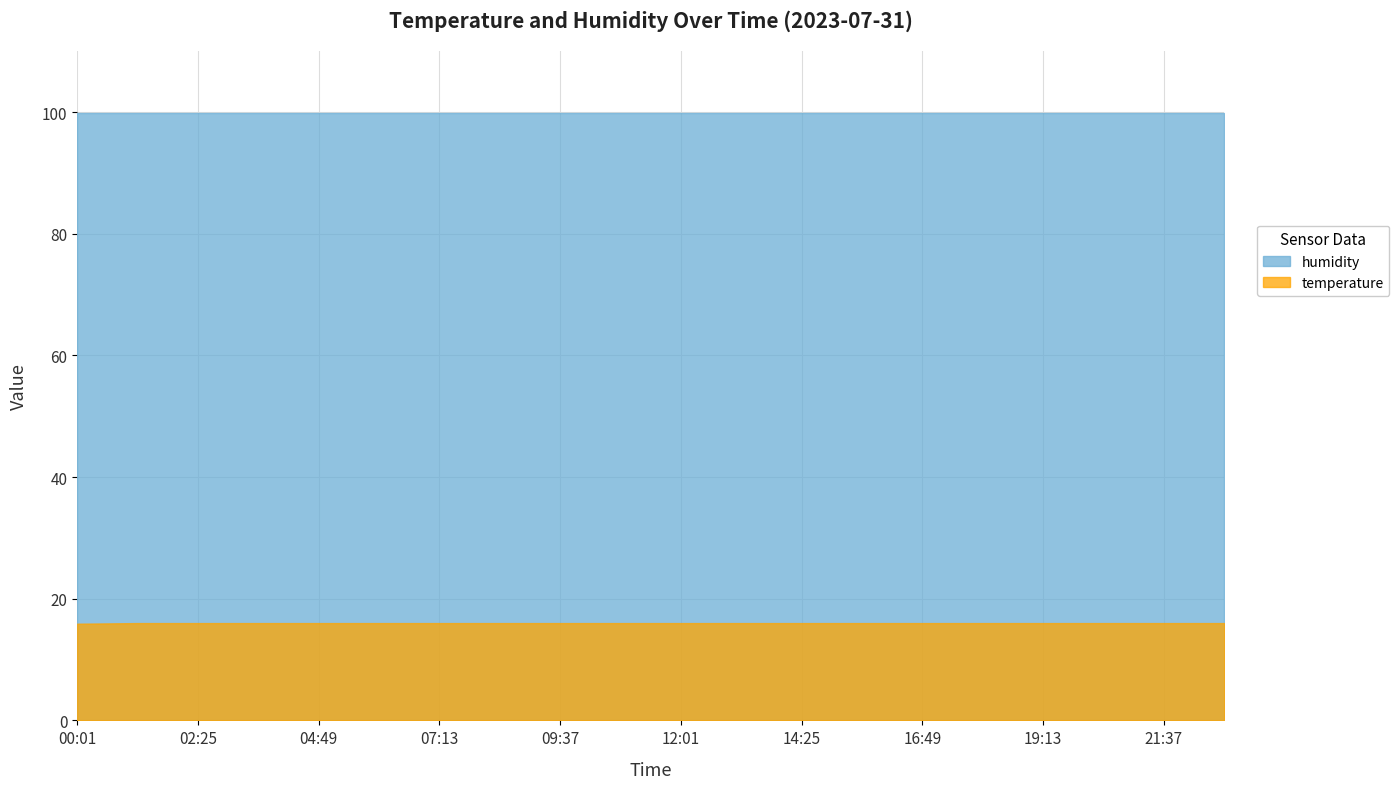

At how many categories does at least one series exceed 87?

20